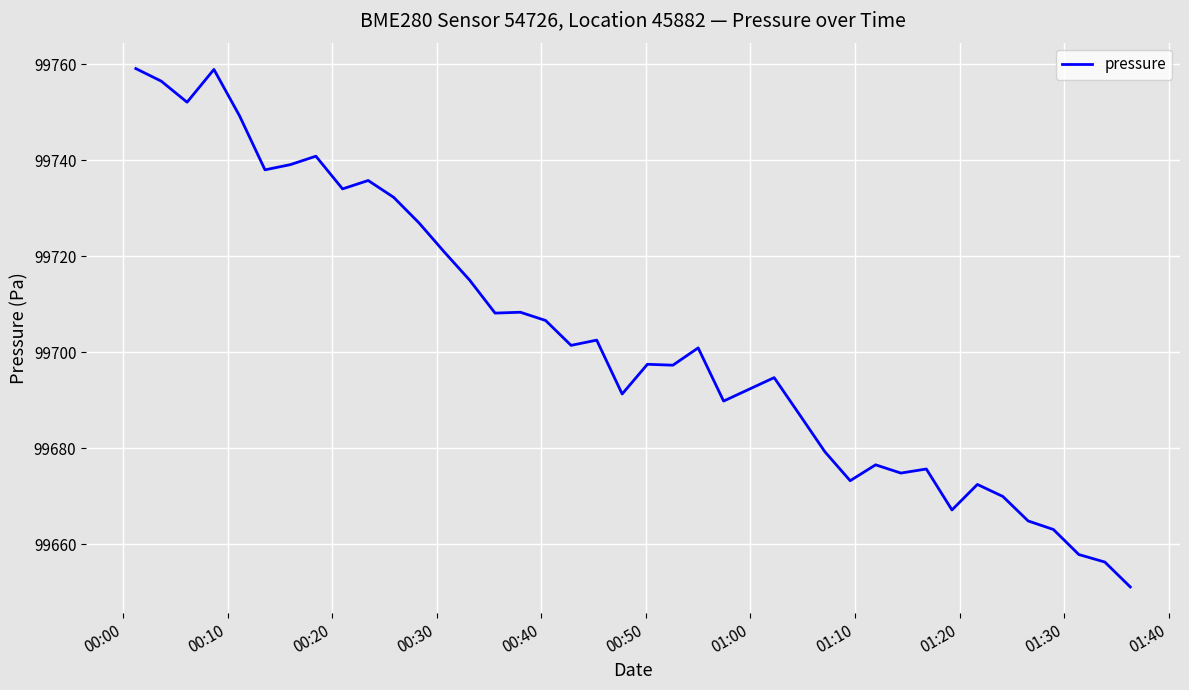

What is the greatest value displayed?

99759.1